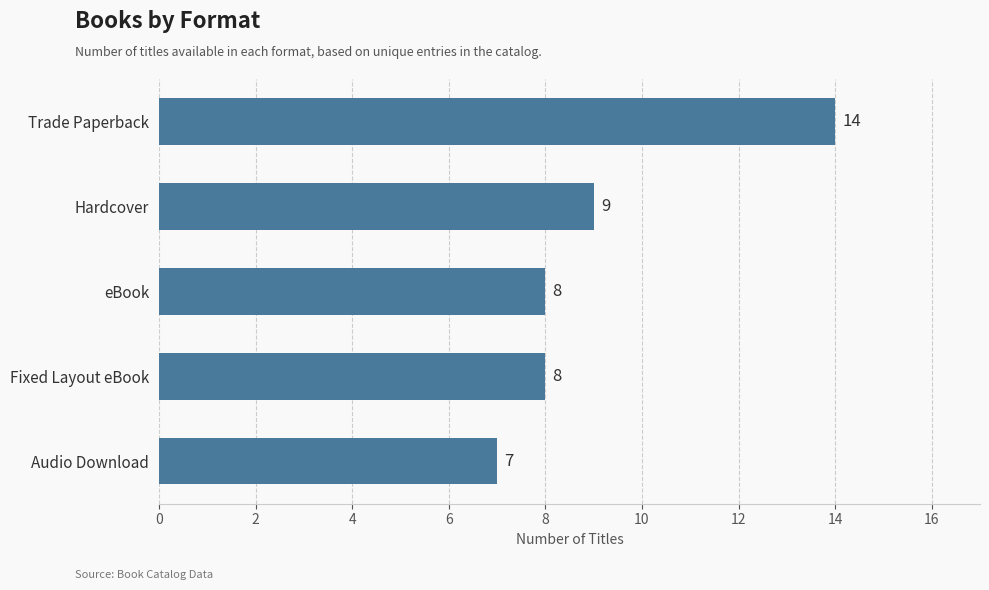

Count the values in the range 8 to 9.

3